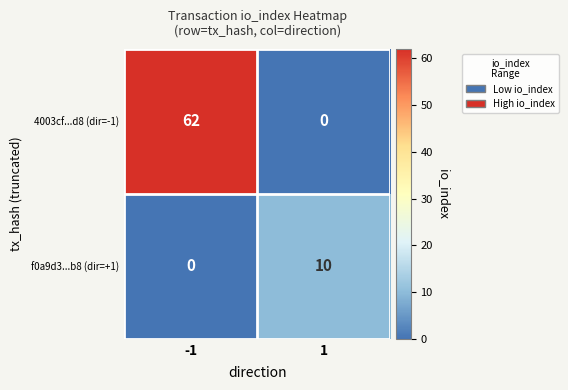

The value of f0a9d3...b8 (dir=+1) at -1 is 4. True or false?

False